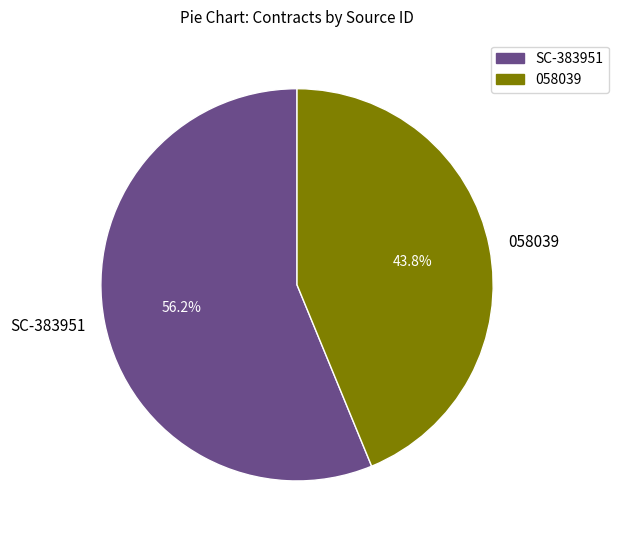

Is there any slice that represents more than half of the pie?

Yes